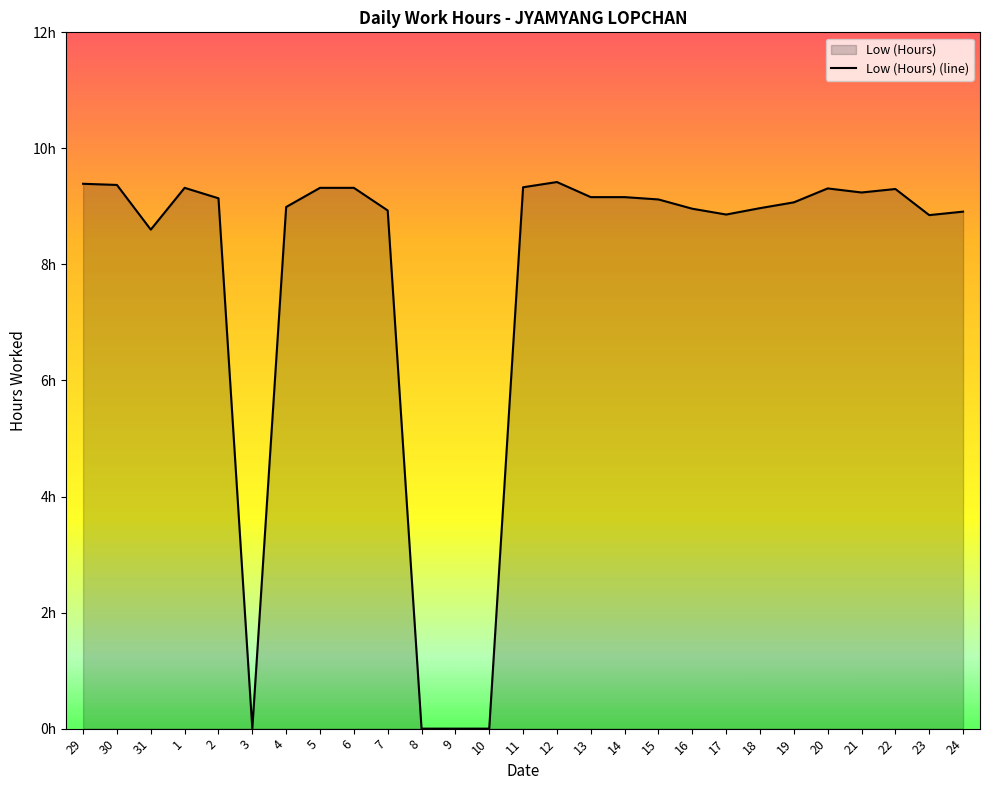

List the labels in order of value, smallest first.

3, 8, 9, 10, 31, 23, 17, 24, 7, 16, 18, 4, 19, 15, 2, 13, 14, 21, 22, 20, 1, 5, 6, 11, 30, 29, 12